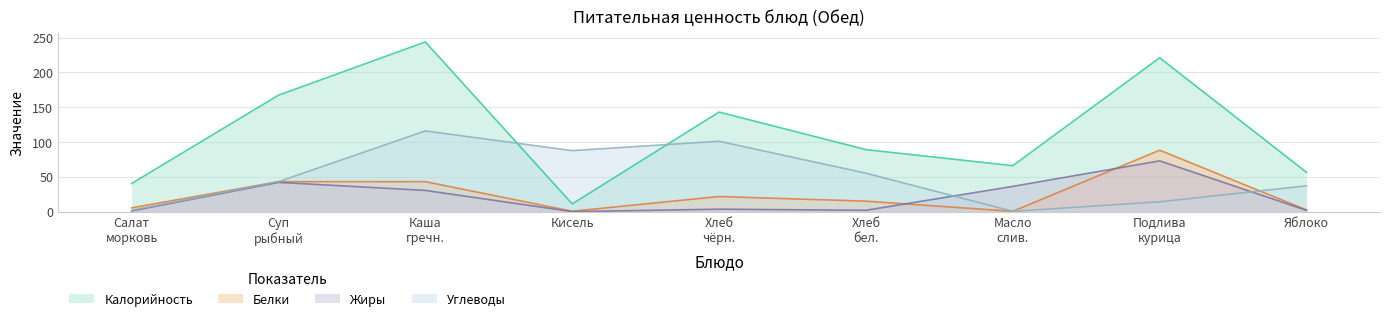

How many series are shown in this chart?

4